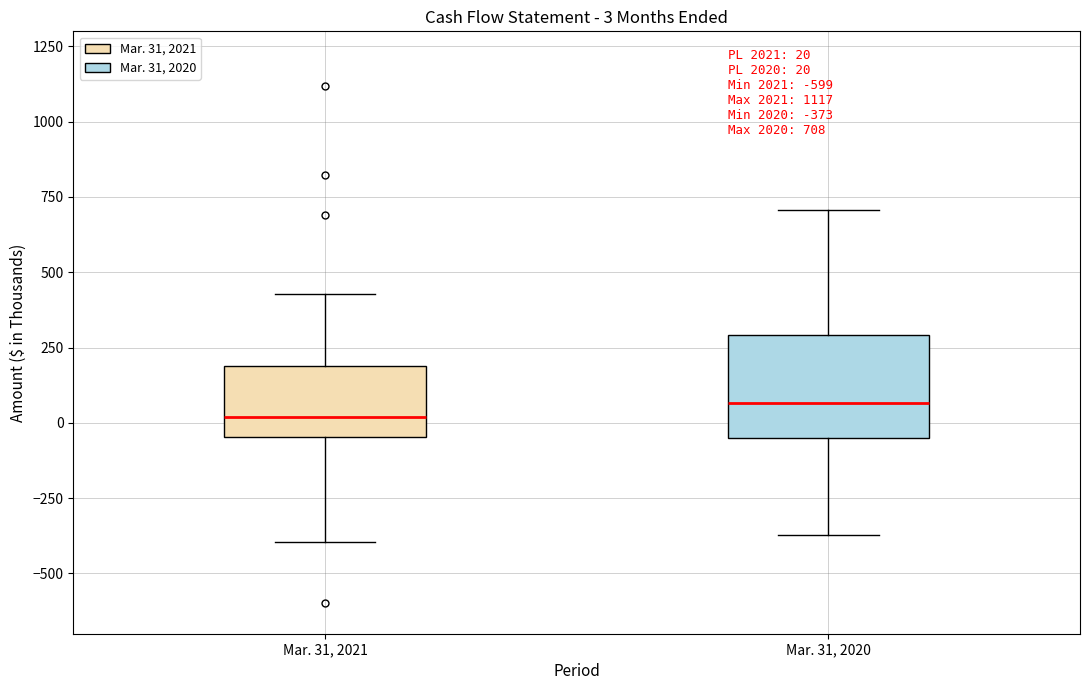

Comparing the boxes themselves (not the whiskers), which one is the tallest?

Mar. 31, 2020